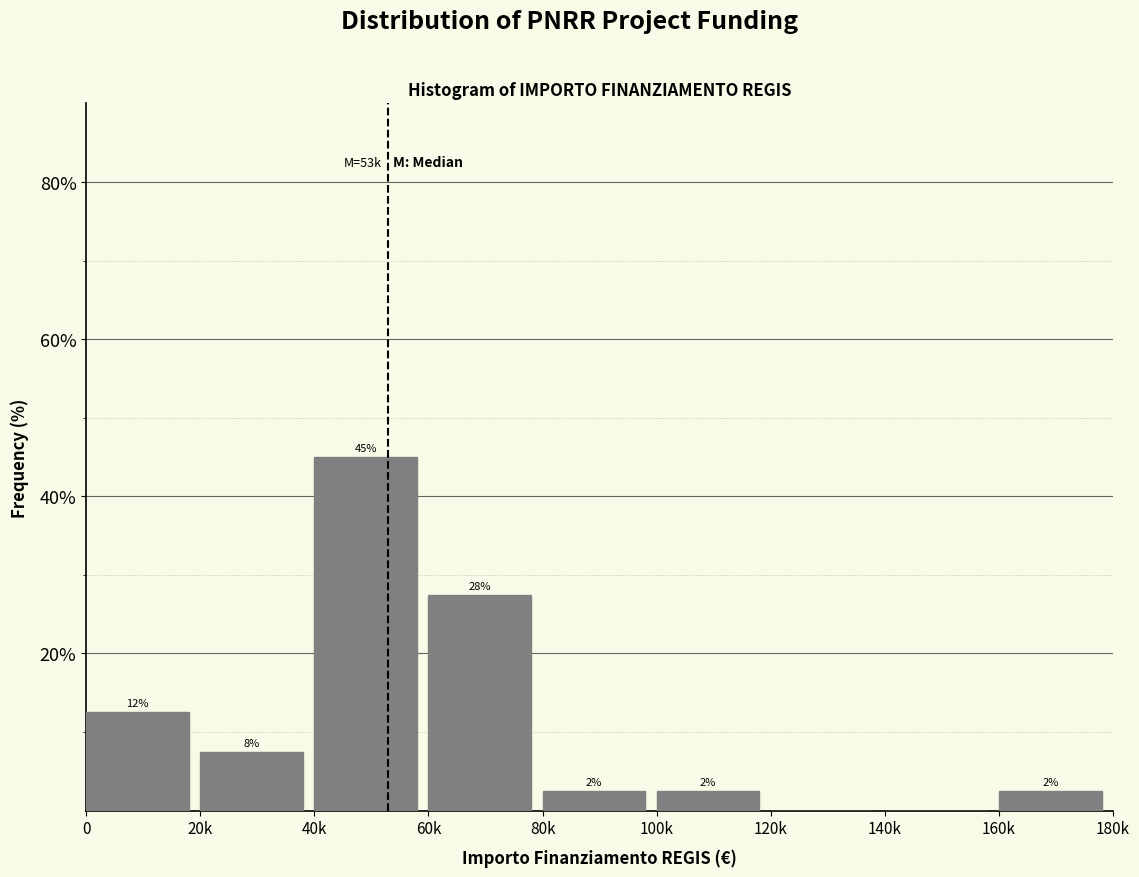

Are the bars horizontal?

No